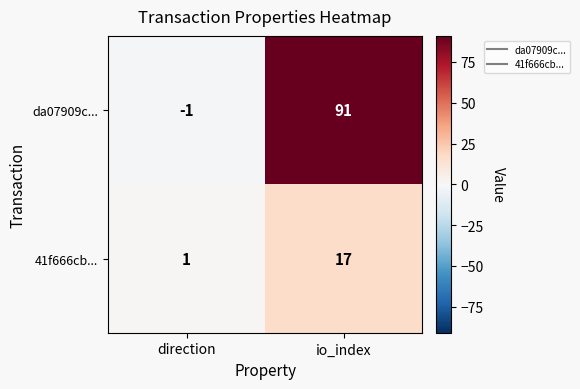

Rank the series by their maximum value, from lowest to highest.

41f666cb..., da07909c...